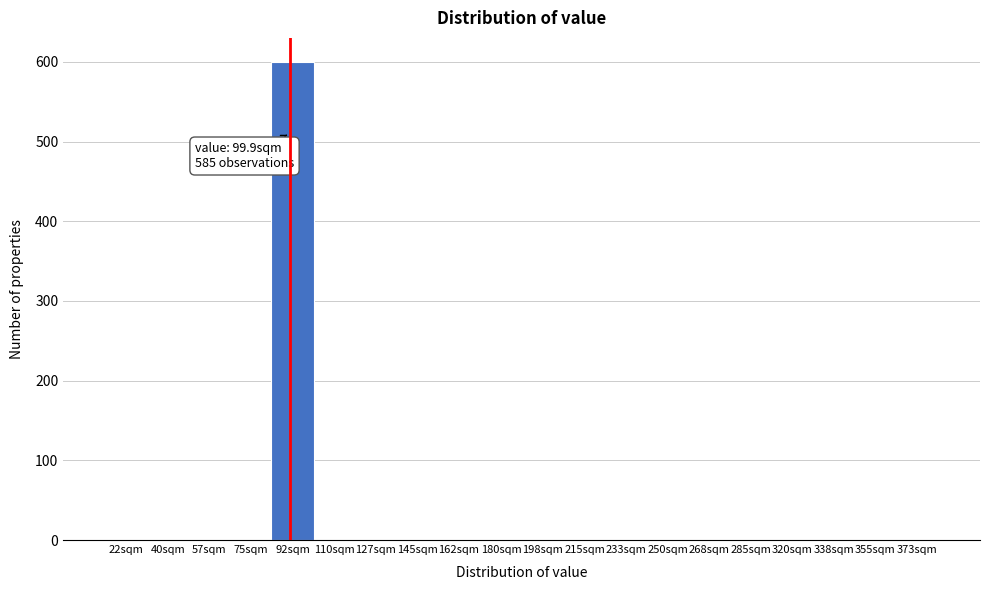

Reading right to left, what are all the values shown in this chart?

373sqm=0	355sqm=0	338sqm=0	320sqm=0	285sqm=0	268sqm=0	250sqm=0	233sqm=0	215sqm=0	198sqm=0	180sqm=0	162sqm=0	145sqm=0	127sqm=0	110sqm=0	92sqm=600	75sqm=0	57sqm=0	40sqm=0	22sqm=0